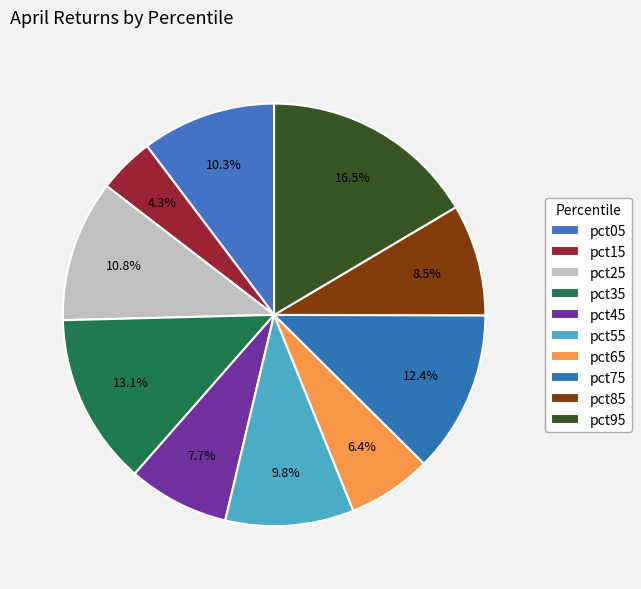

To the nearest percent, what is the combined percentage of pct45 and pct85?

16%